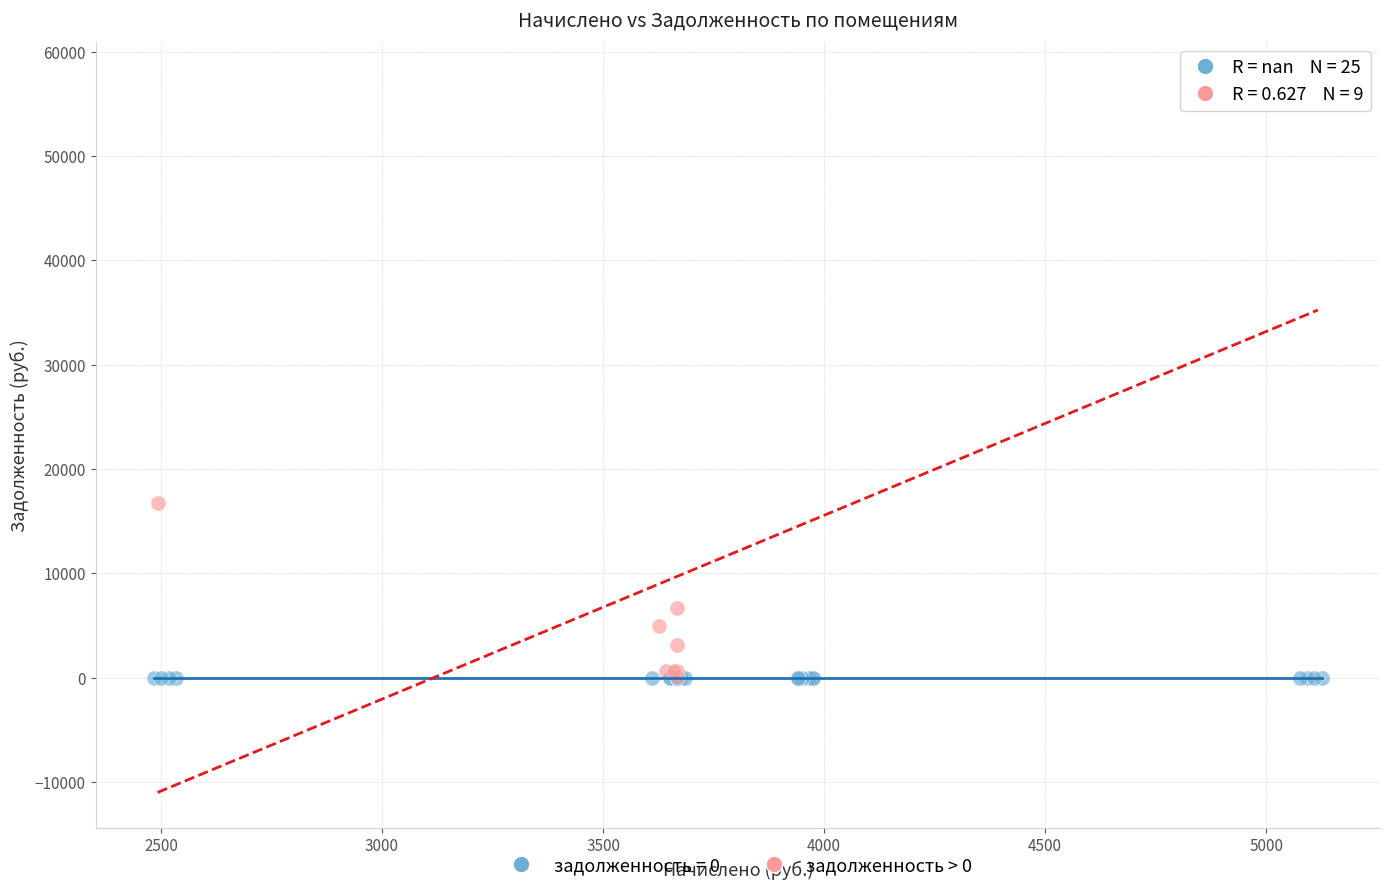

Which series reaches the maximum Y coordinate?

задолженность > 0